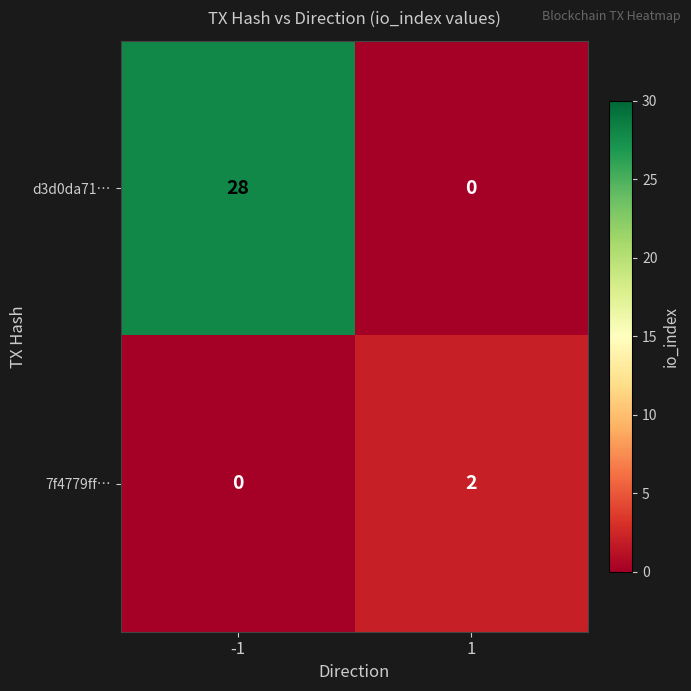

How many data points does each series have?

2